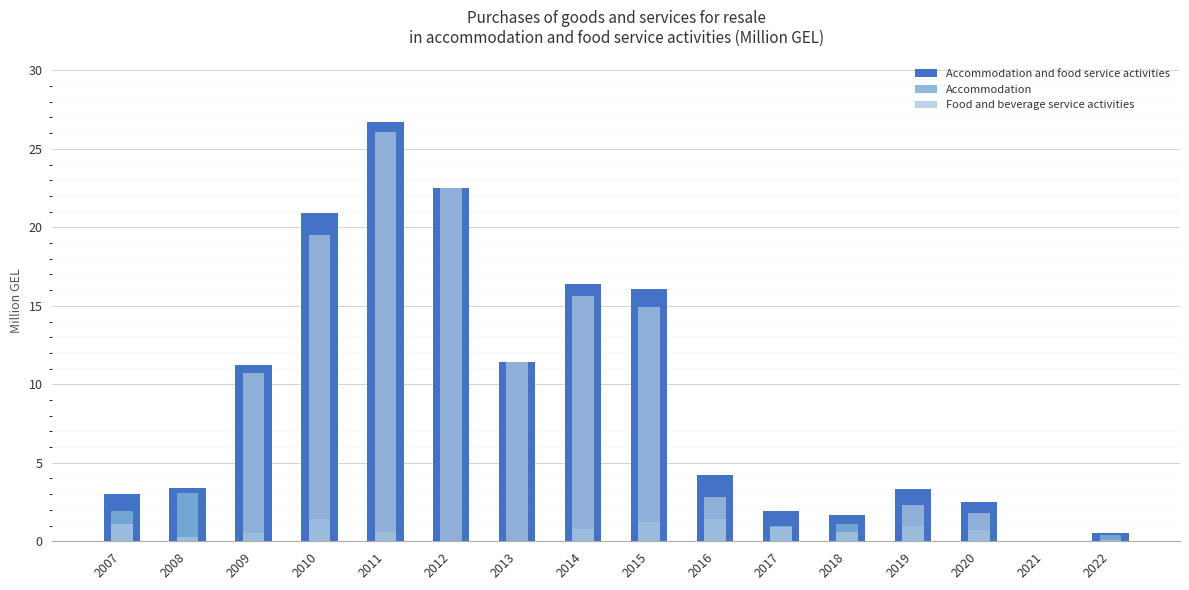

What is the difference between the second highest and second lowest values in the Accommodation and food service activities series?

22.0